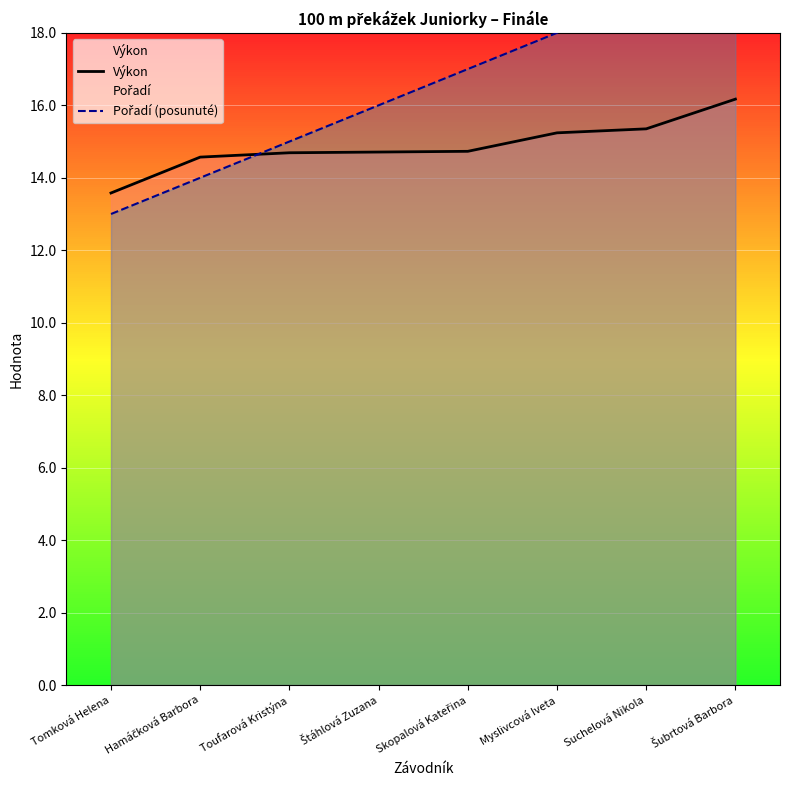

List the labels in order of Pořadí (posunuté) value, largest first.

Šubrtová Barbora, Suchelová Nikola, Myslivcová Iveta, Skopalová Kateřina, Štáhlová Zuzana, Toufarová Kristýna, Hamáčková Barbora, Tomková Helena